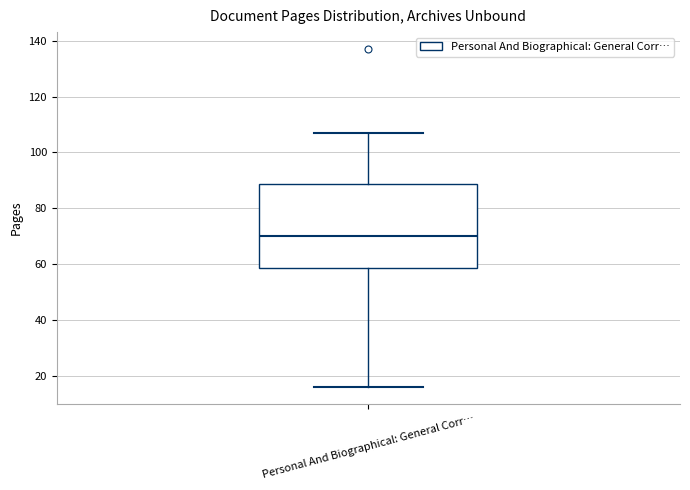

Read this box plot against the y-axis: the position of the median line, the range covered by the box, and the ends of both whiskers. The values are not printed on the chart, so give them approximately, as read against the axis.

median 70, box 58 to 88, whiskers 16 to 108